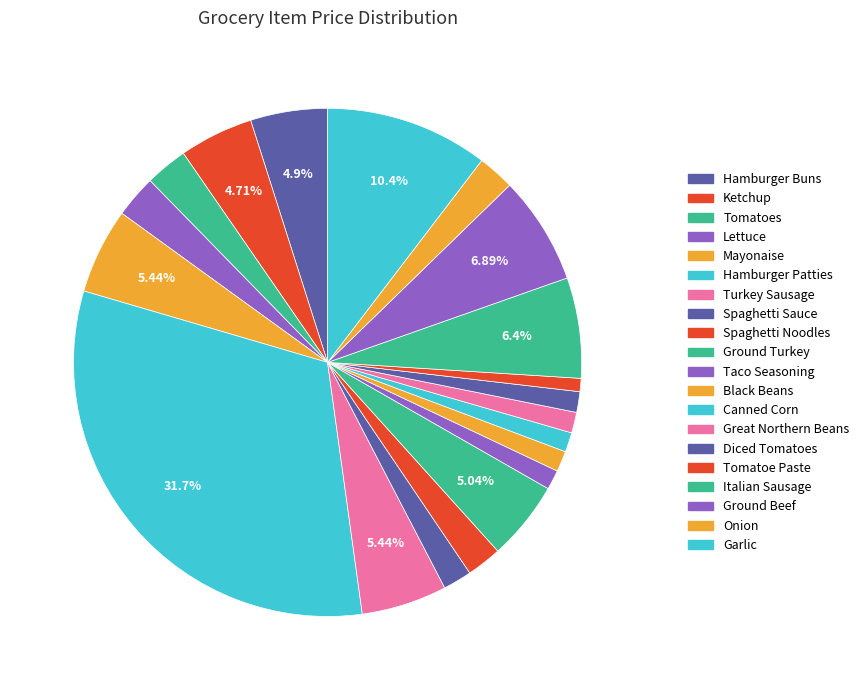

To the nearest percent, what portion does Tomatoe Paste represent?

1%